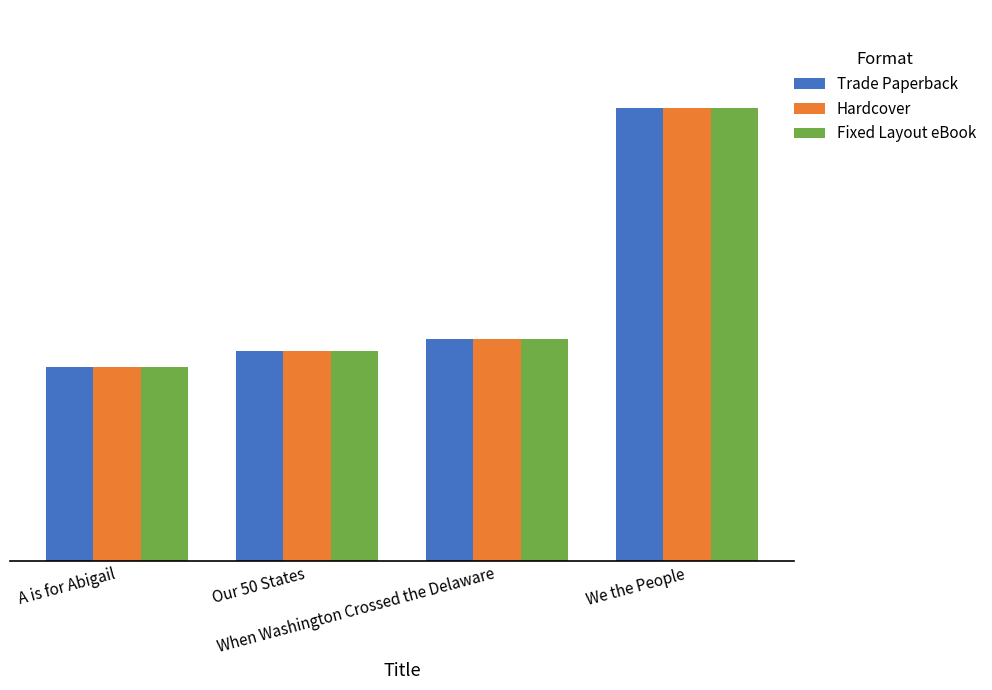

At which label does Fixed Layout eBook first exceed 22183747?

We the People